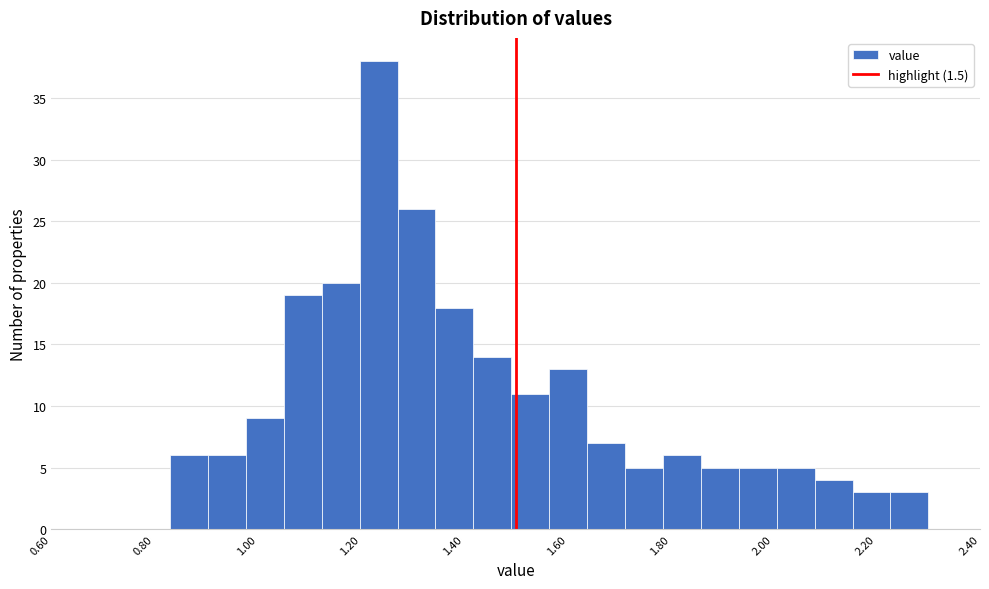

Around what value on the x-axis is the tallest bar? Give the approximate position of its centre, as read against the axis.

1.24